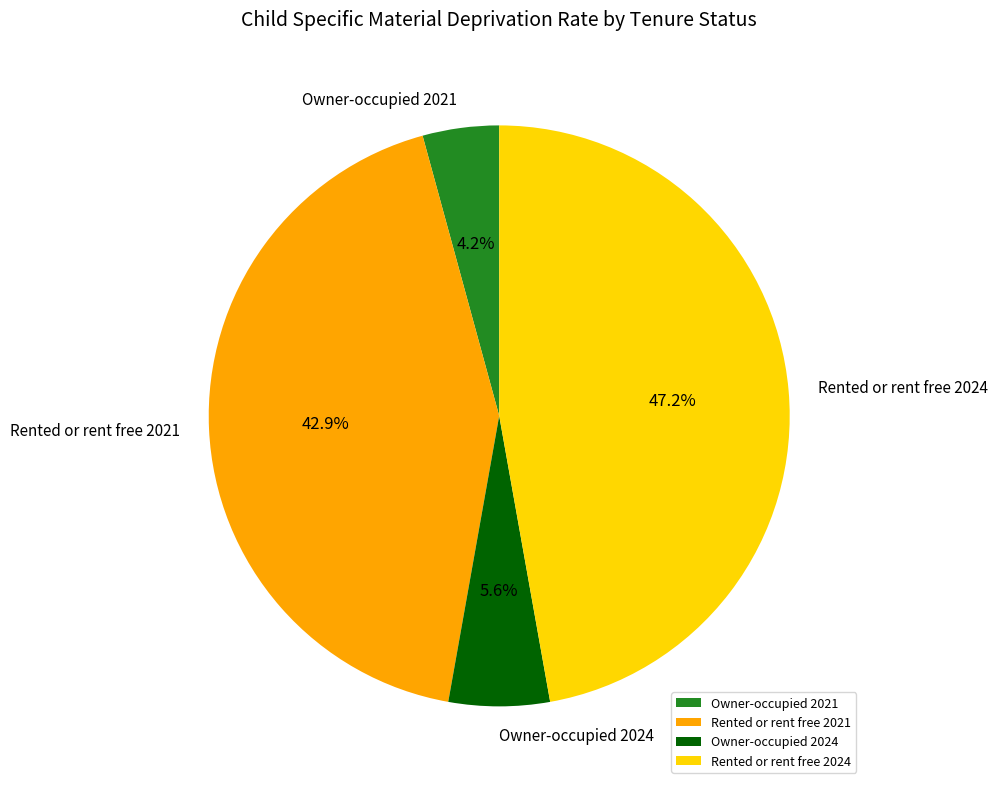

To the nearest percent, what is the difference between the largest and smallest slice percentages?

43%